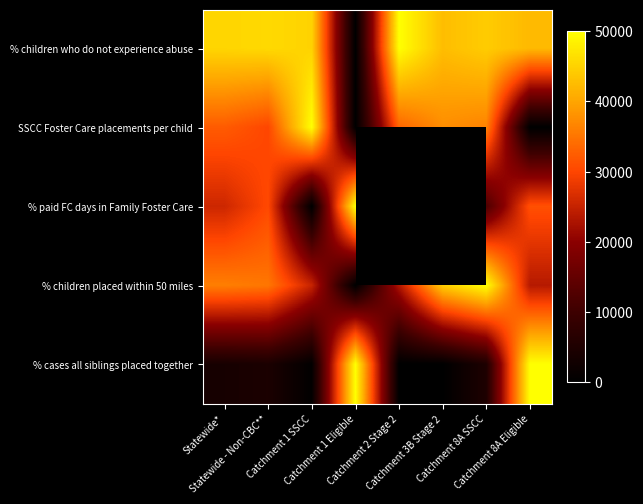

List the labels in order of SSCC Foster Care placements per child value, smallest first.

Catchment 1 Eligible, Catchment 8A Eligible, Statewide - Non-CBC**, Statewide*, Catchment 2 Stage 2, Catchment 8A SSCC, Catchment 3B Stage 2, Catchment 1 SSCC